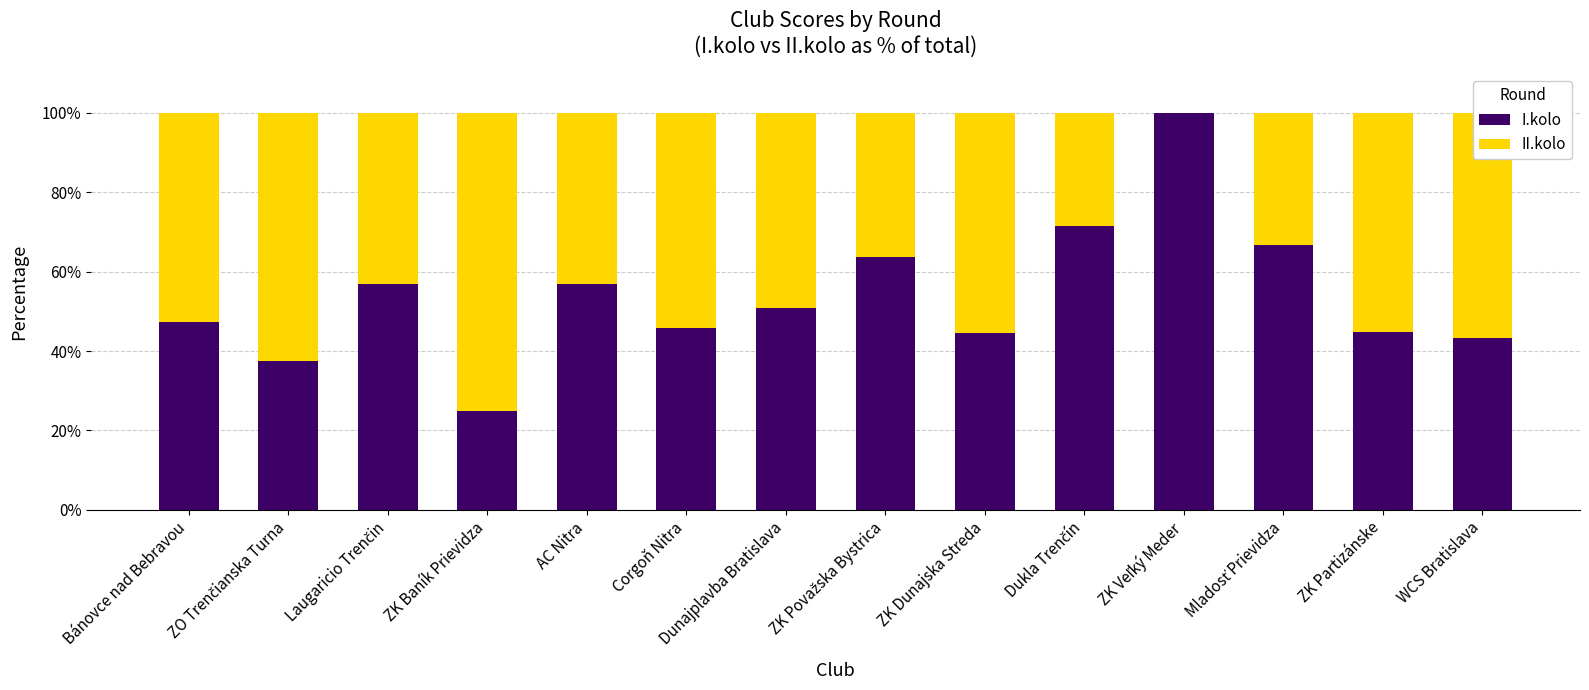

What is the highest value of the I.kolo series?

100.0